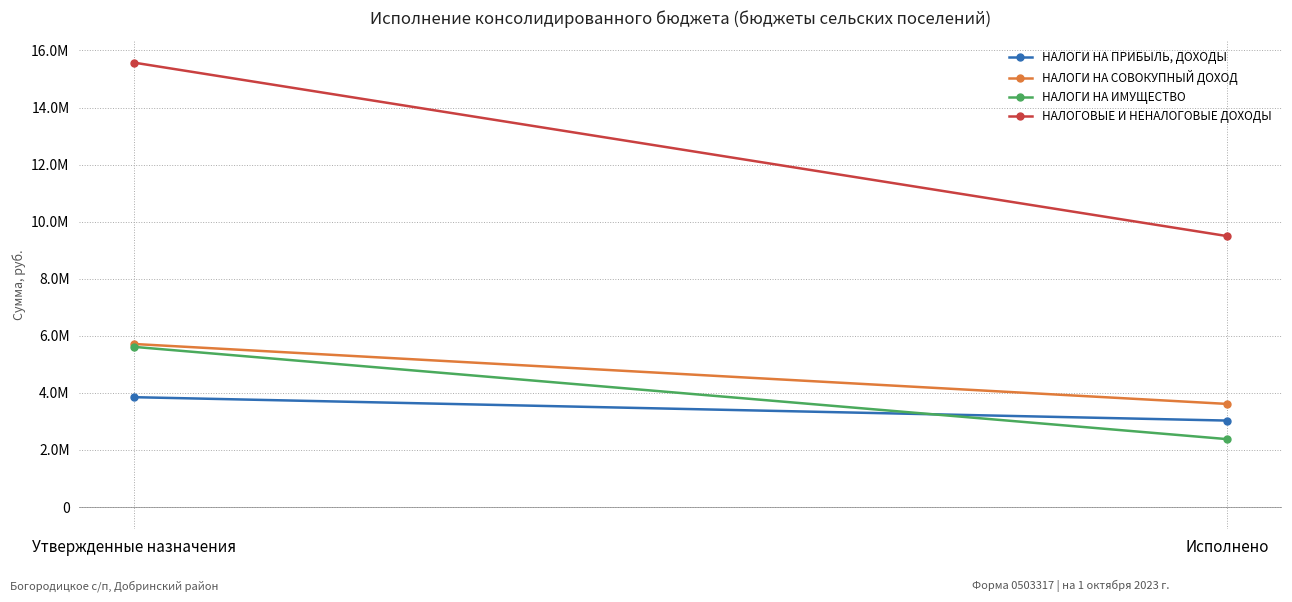

At which label is НАЛОГИ НА ИМУЩЕСТВО closest to 3996277?

Исполнено